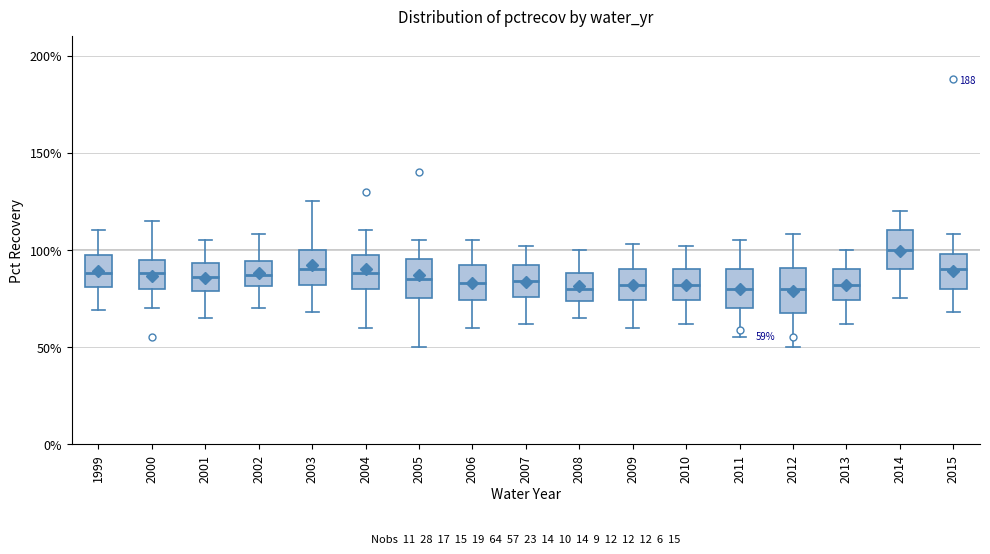

Which box has the highest median line?

2014